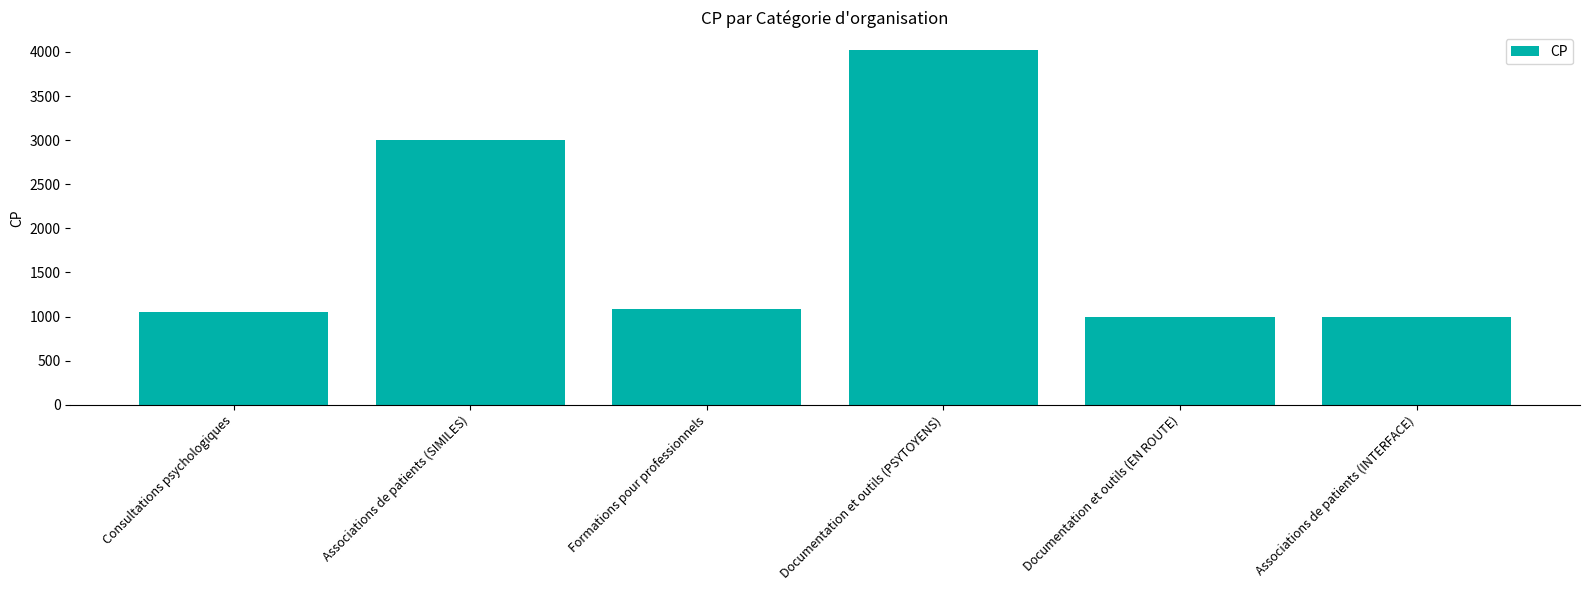

Between Documentation et outils (EN ROUTE) and Consultations psychologiques, which is larger?

Consultations psychologiques